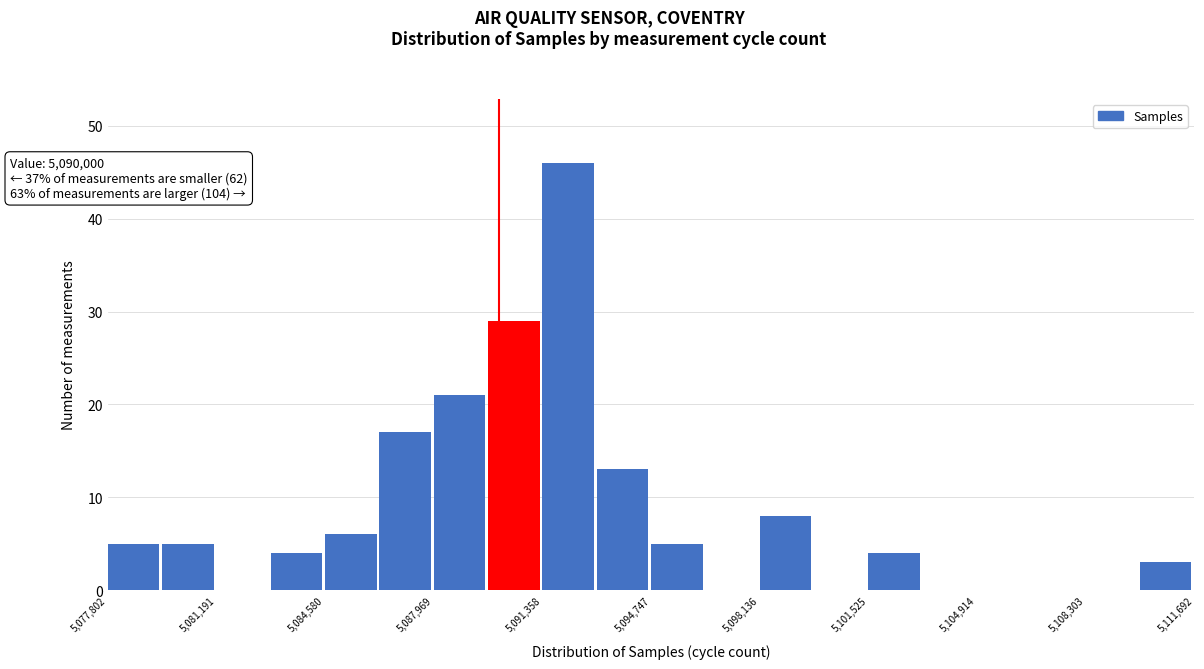

Read against the x-axis, roughly where is the centre of the tallest bar?

5092000